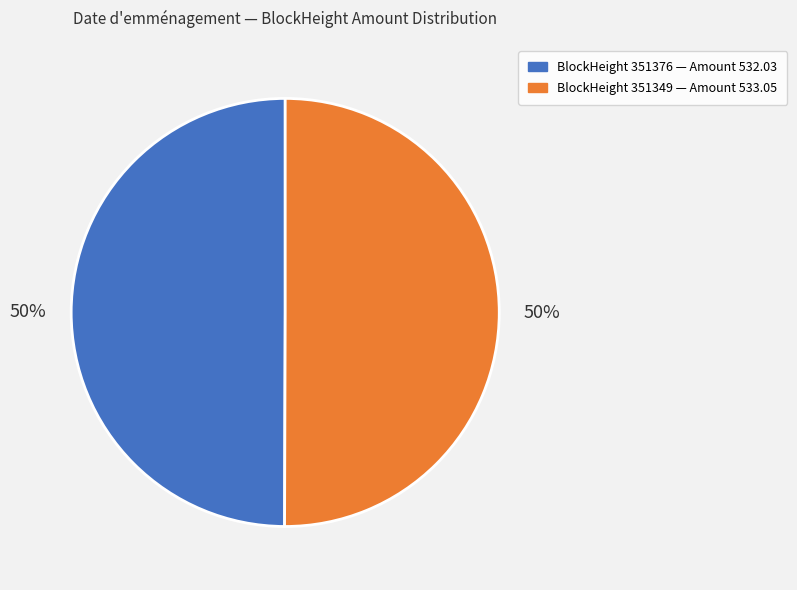

The BlockHeight 351376 — Amount 532.03 slice represents 63% of the pie. True or false?

False